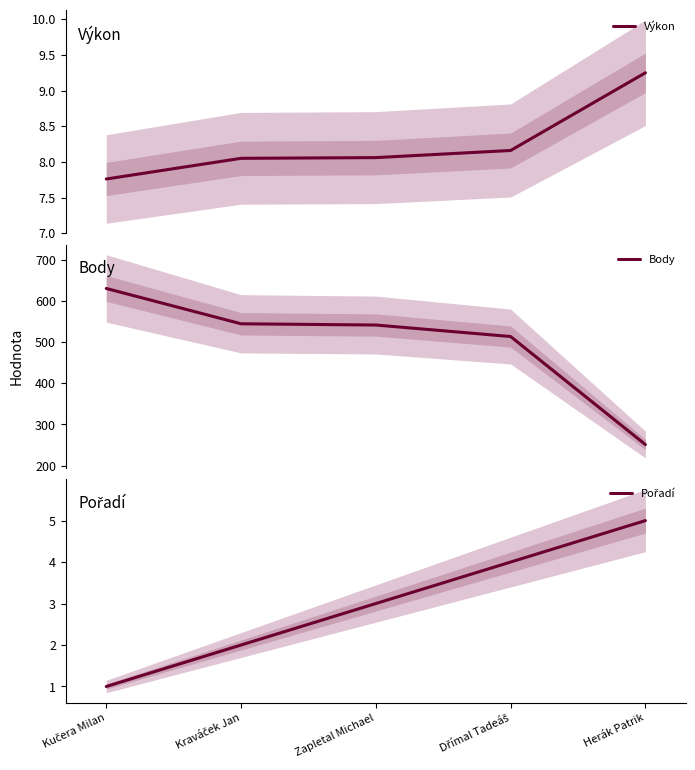

Which has a higher value, Kraváček Jan or Kučera Milan?

Kraváček Jan